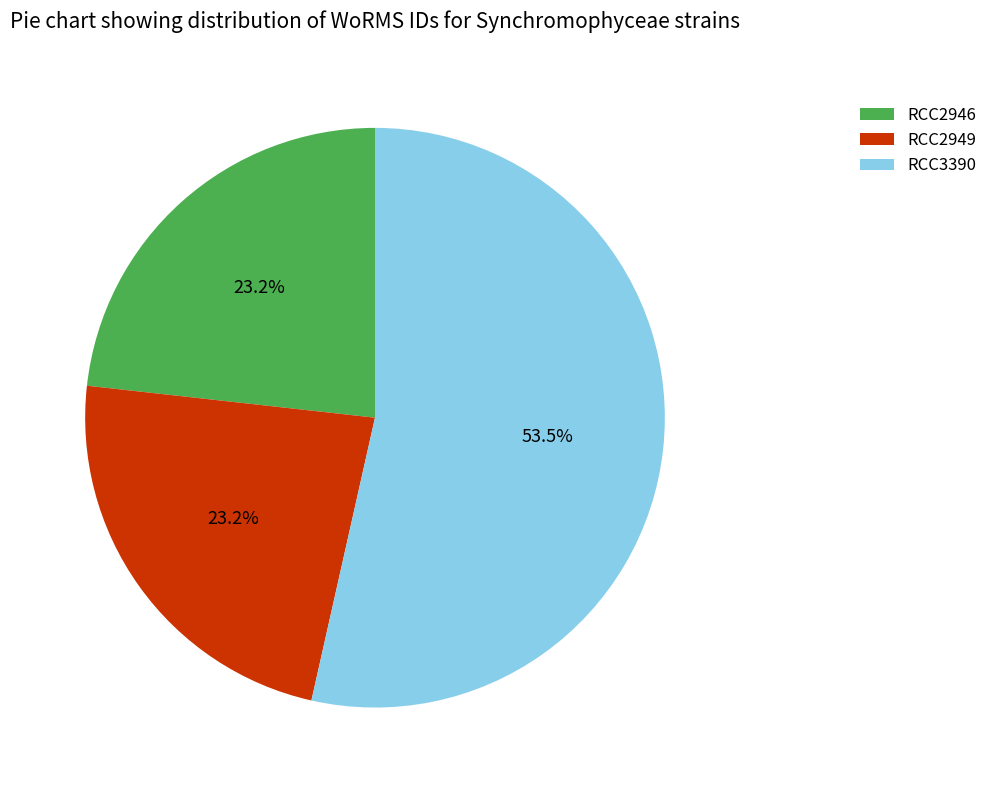

Is it true that RCC2949 is 9% of the pie?

False